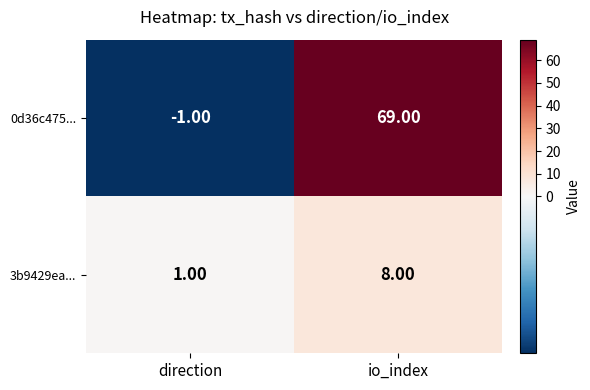

At which label is 3b9429ea... closest to 4?

direction